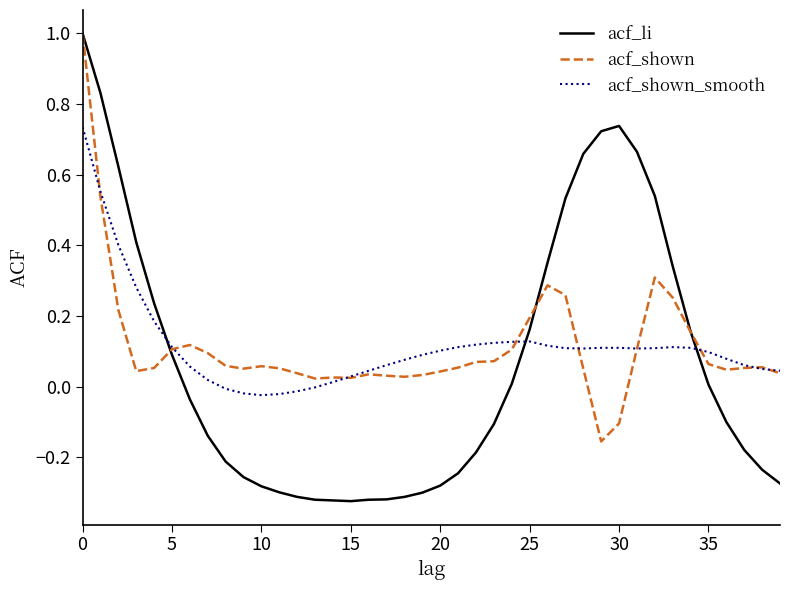

Which series has the widest spread of values?

acf_li